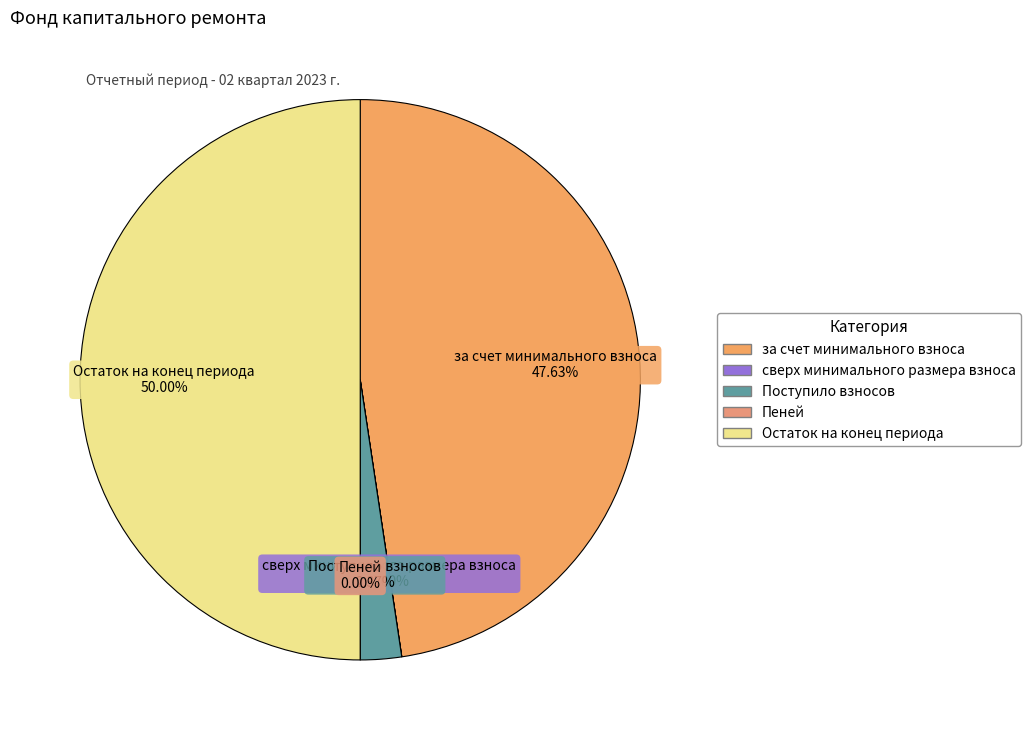

Which category has the biggest portion of the pie?

Остаток на конец периода